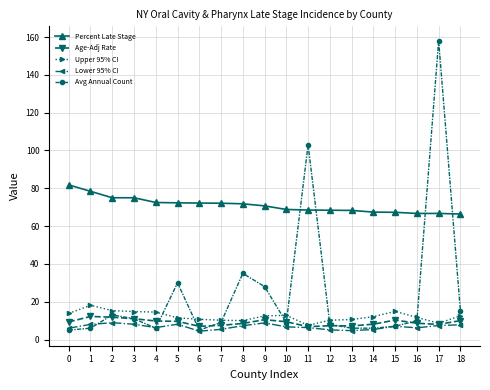

What is the value of the Lower 95% CI point at the 16th from the left?

7.0